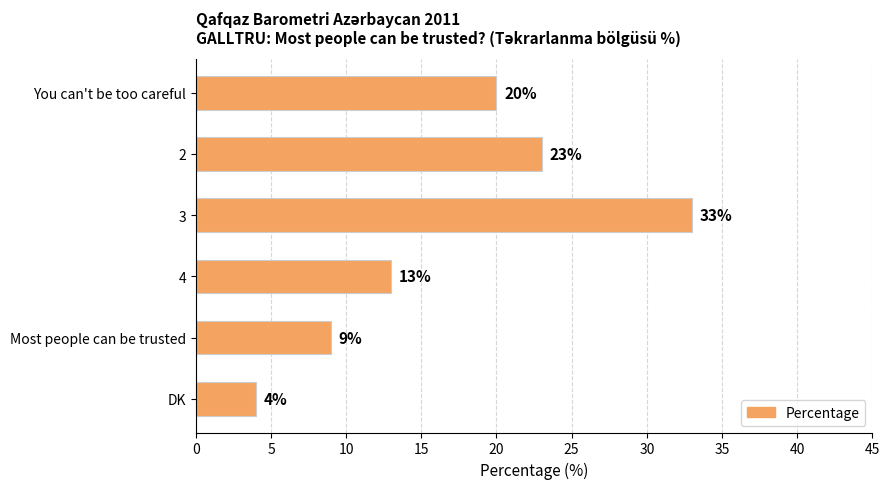

List the labels in order of value, smallest first.

DK, Most people can be trusted, 4, You can't be too careful, 2, 3